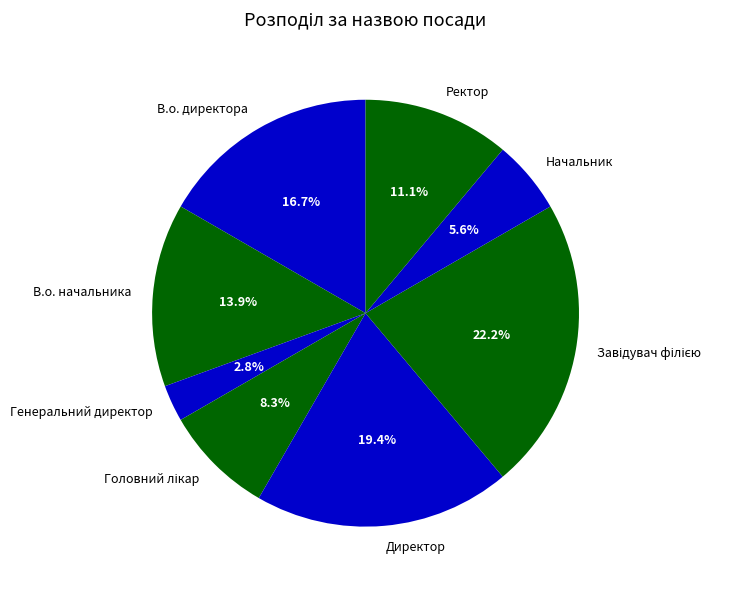

The Ректор slice represents 11% of the pie. True or false?

True